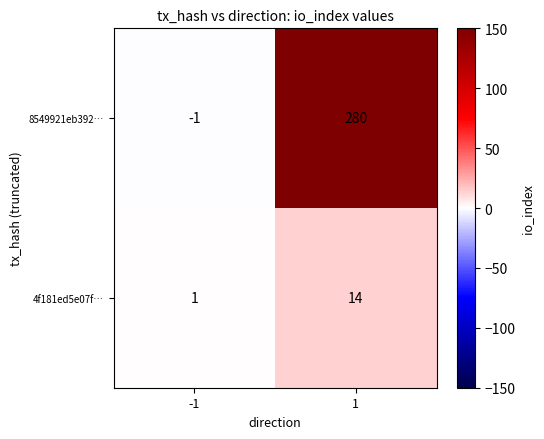

What is the difference between the 8549921eb392… values at -1 and 1?

281